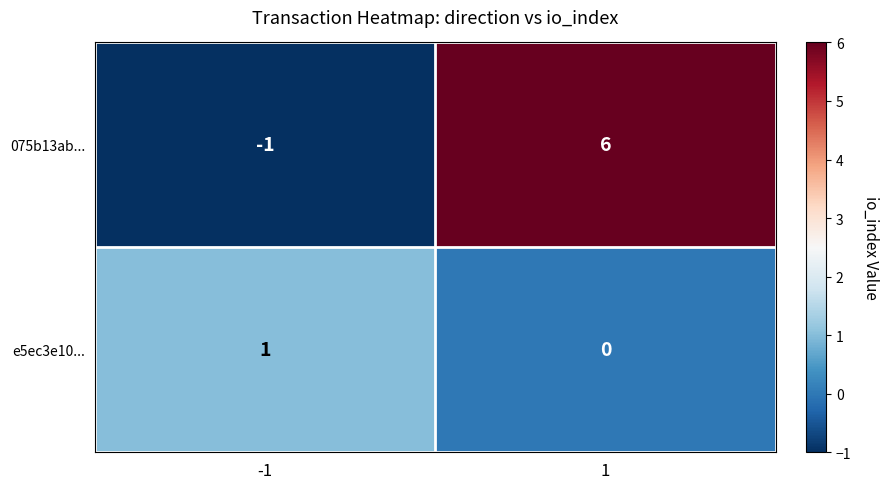

At how many categories does at least one series exceed 5?

1